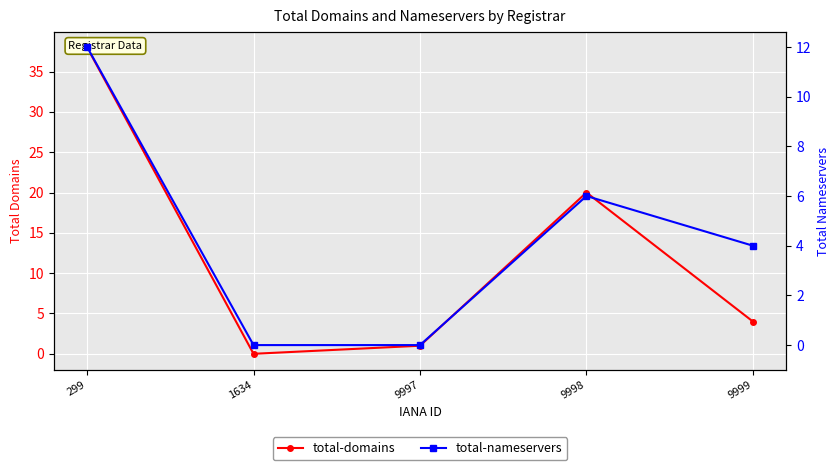

Where is the first local minimum for total-domains?

1634